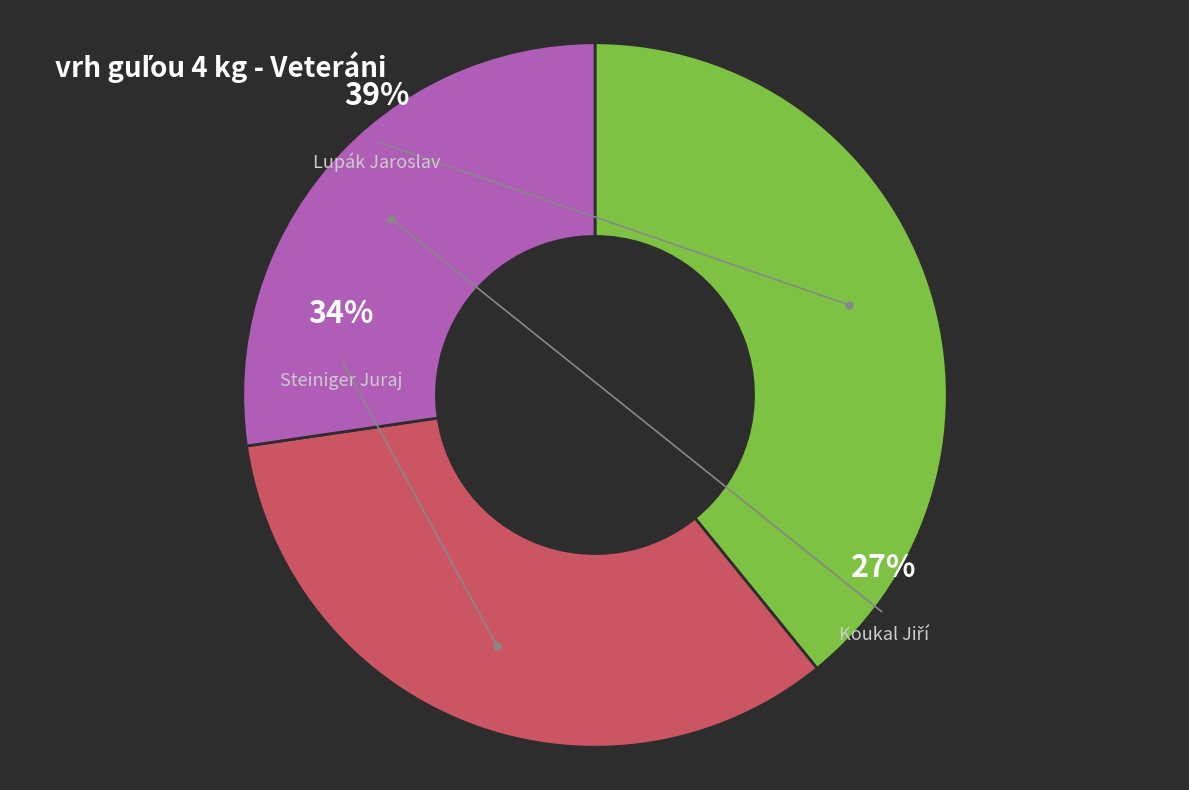

Is it true that Steiniger Juraj is 24% of the pie?

False